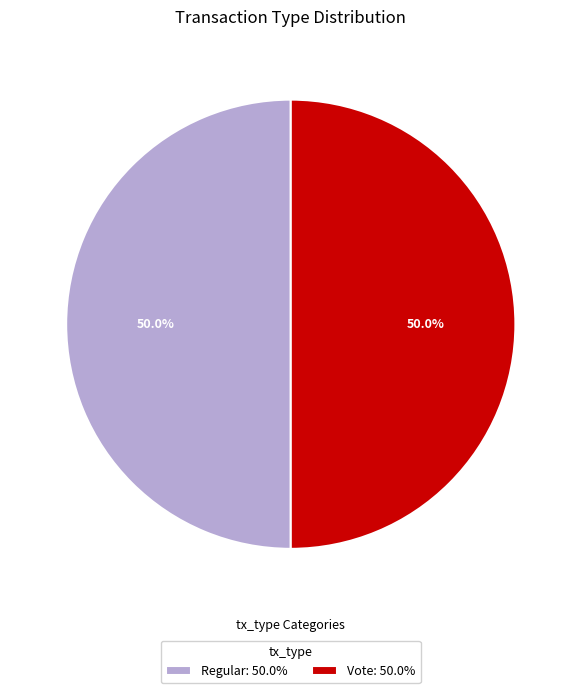

What percentage is the Regular slice, to the nearest percent?

50%